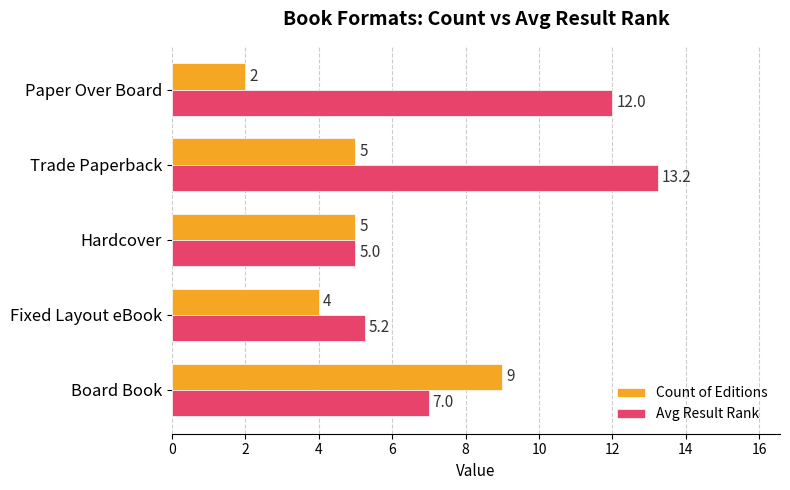

Which series changed the most between Board Book and Fixed Layout eBook?

Count of Editions